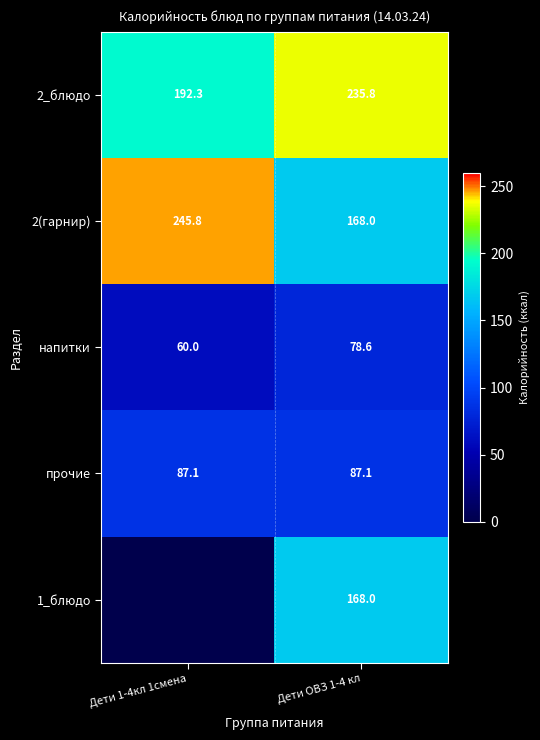

True or false: 2(гарнир) has a value of 79.1 at Дети ОВЗ 1-4 кл.

False